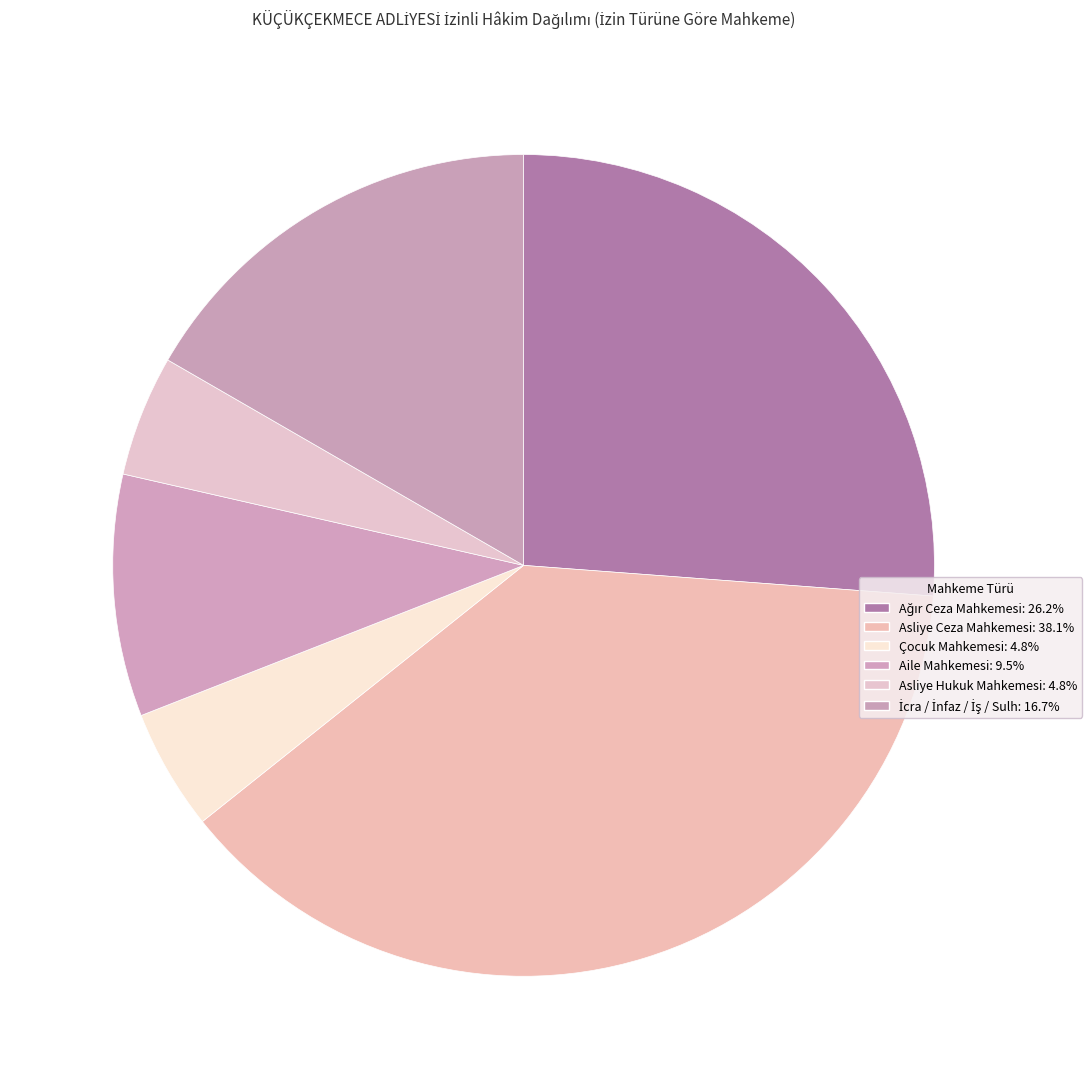

Which slice is the largest?

Asliye Ceza Mahkemesi